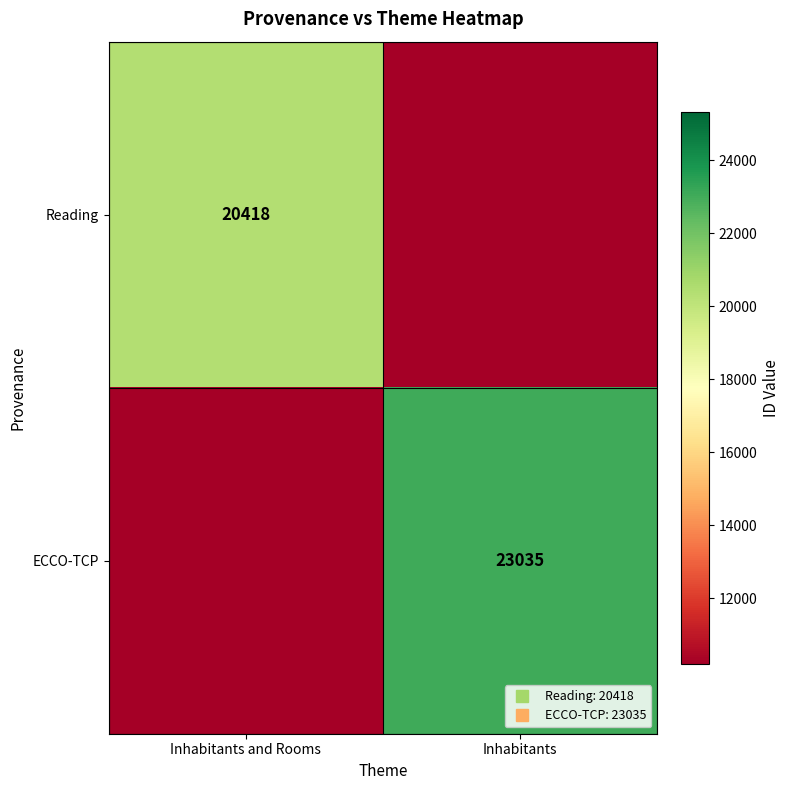

What is the difference between the highest and lowest values at Inhabitants?

20993.2